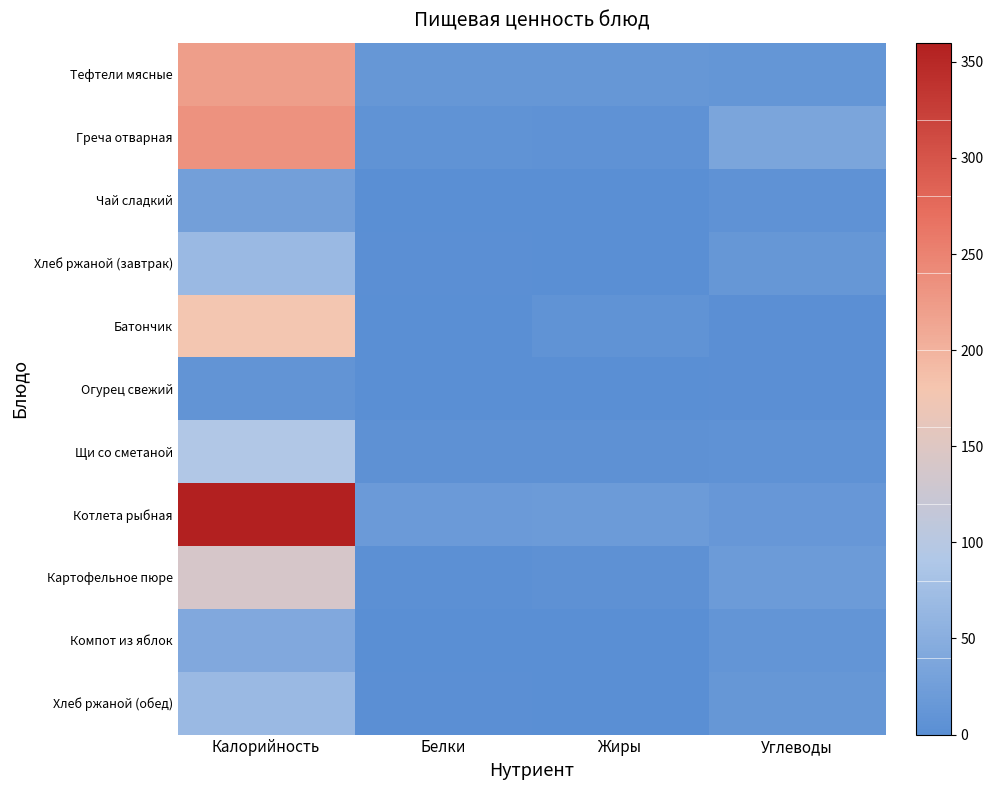

What is the spread (max minus min) of values at Калорийность?

351.1